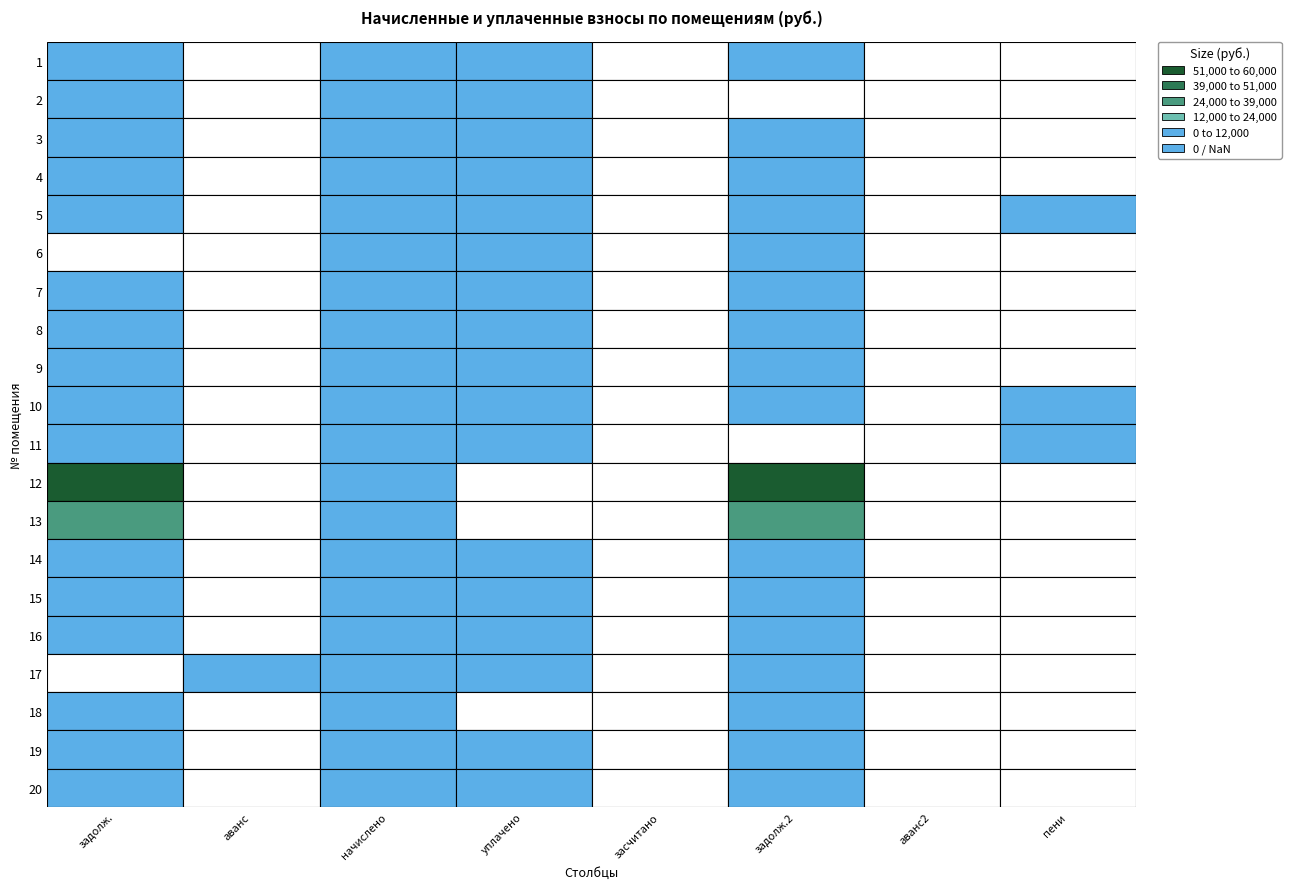

What is the difference between the 6 values at 7 and 5?

451.8